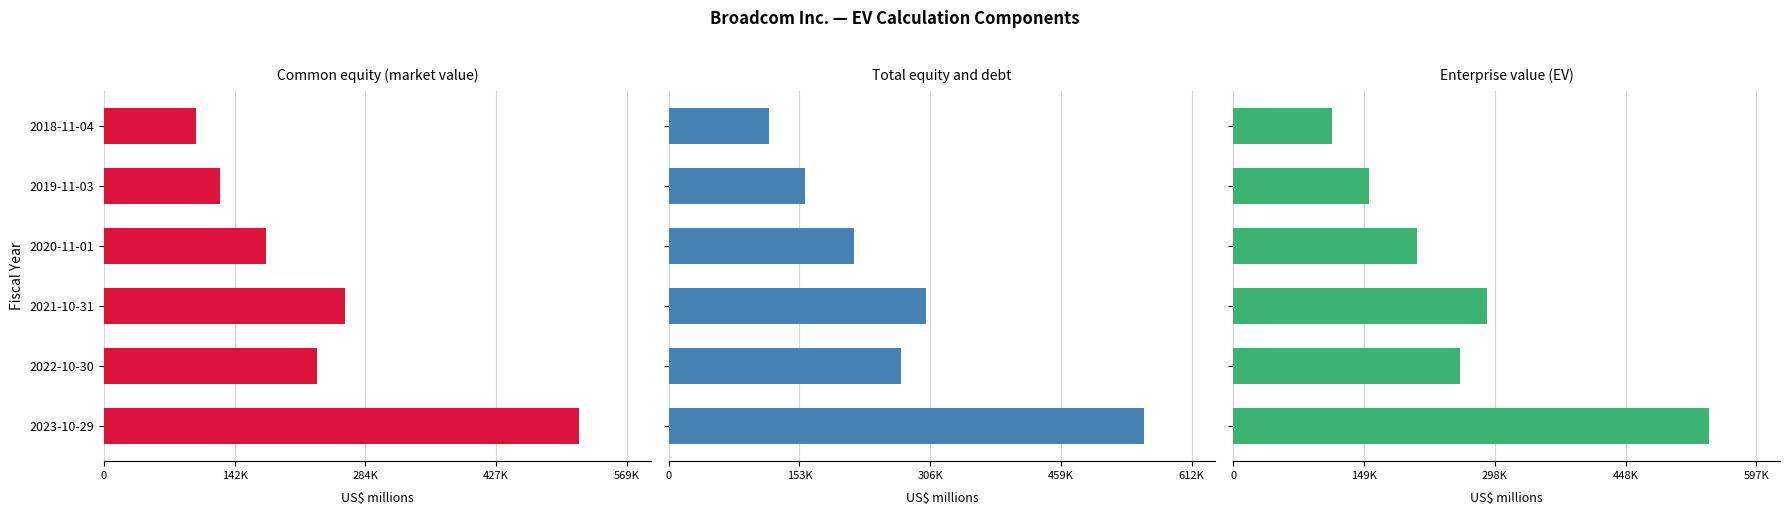

How many bars are there in each group?

3